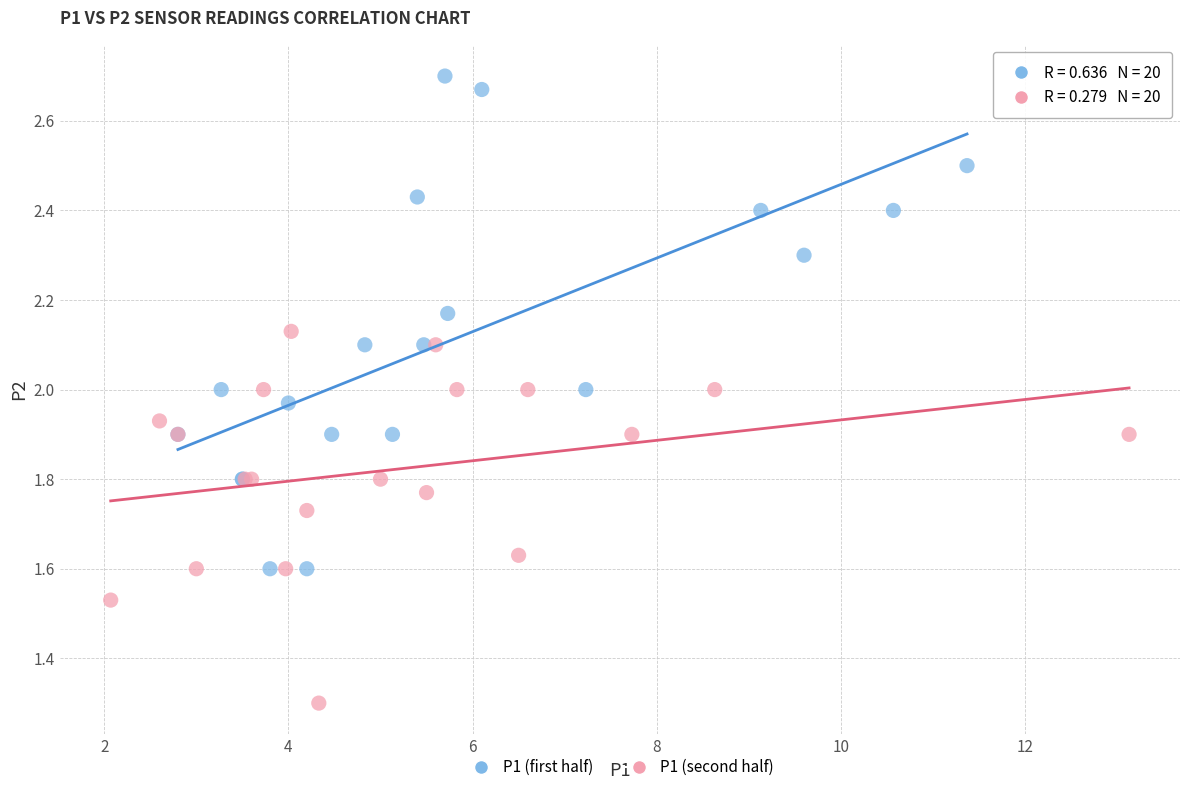

Which series has the widest spread of Y values?

P1 (first half)